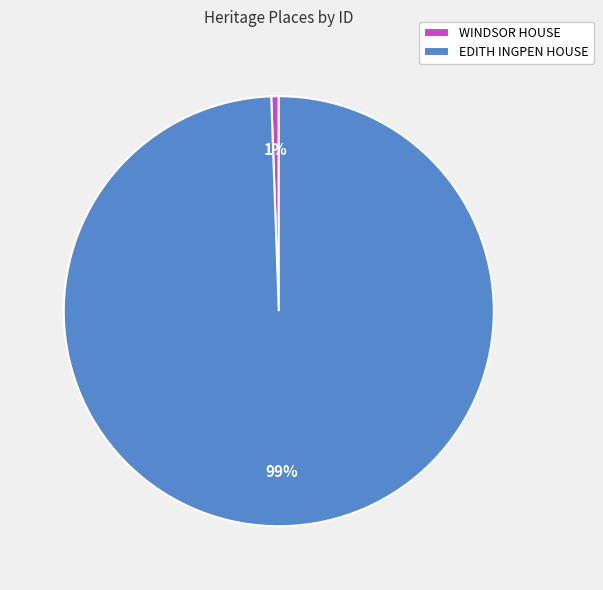

True or false: WINDSOR HOUSE accounts for 1% of the total.

True